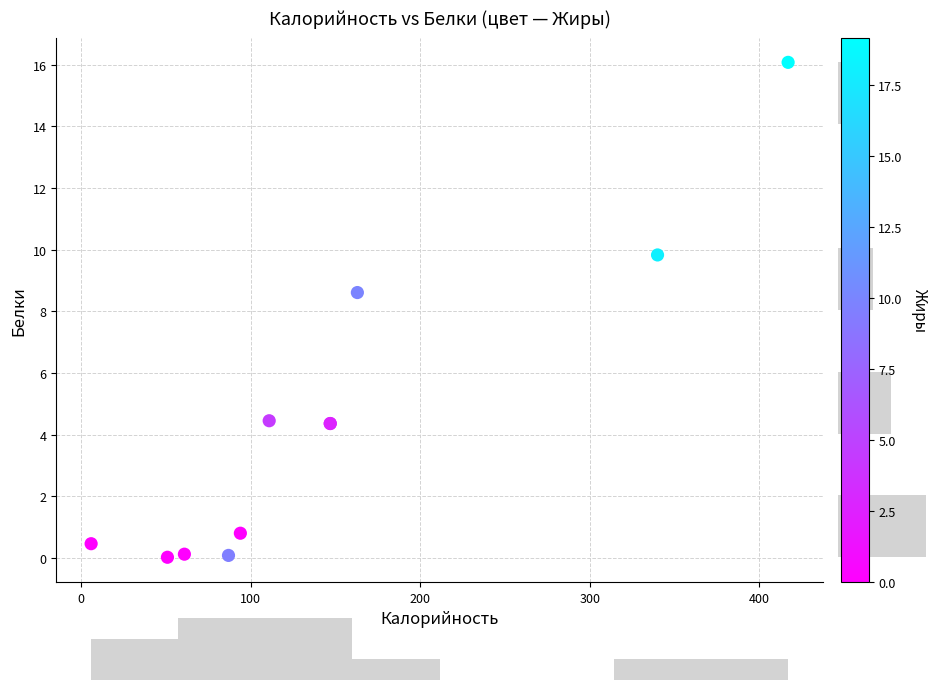

What Y value in the scatter plot is closest to 8?

8.6